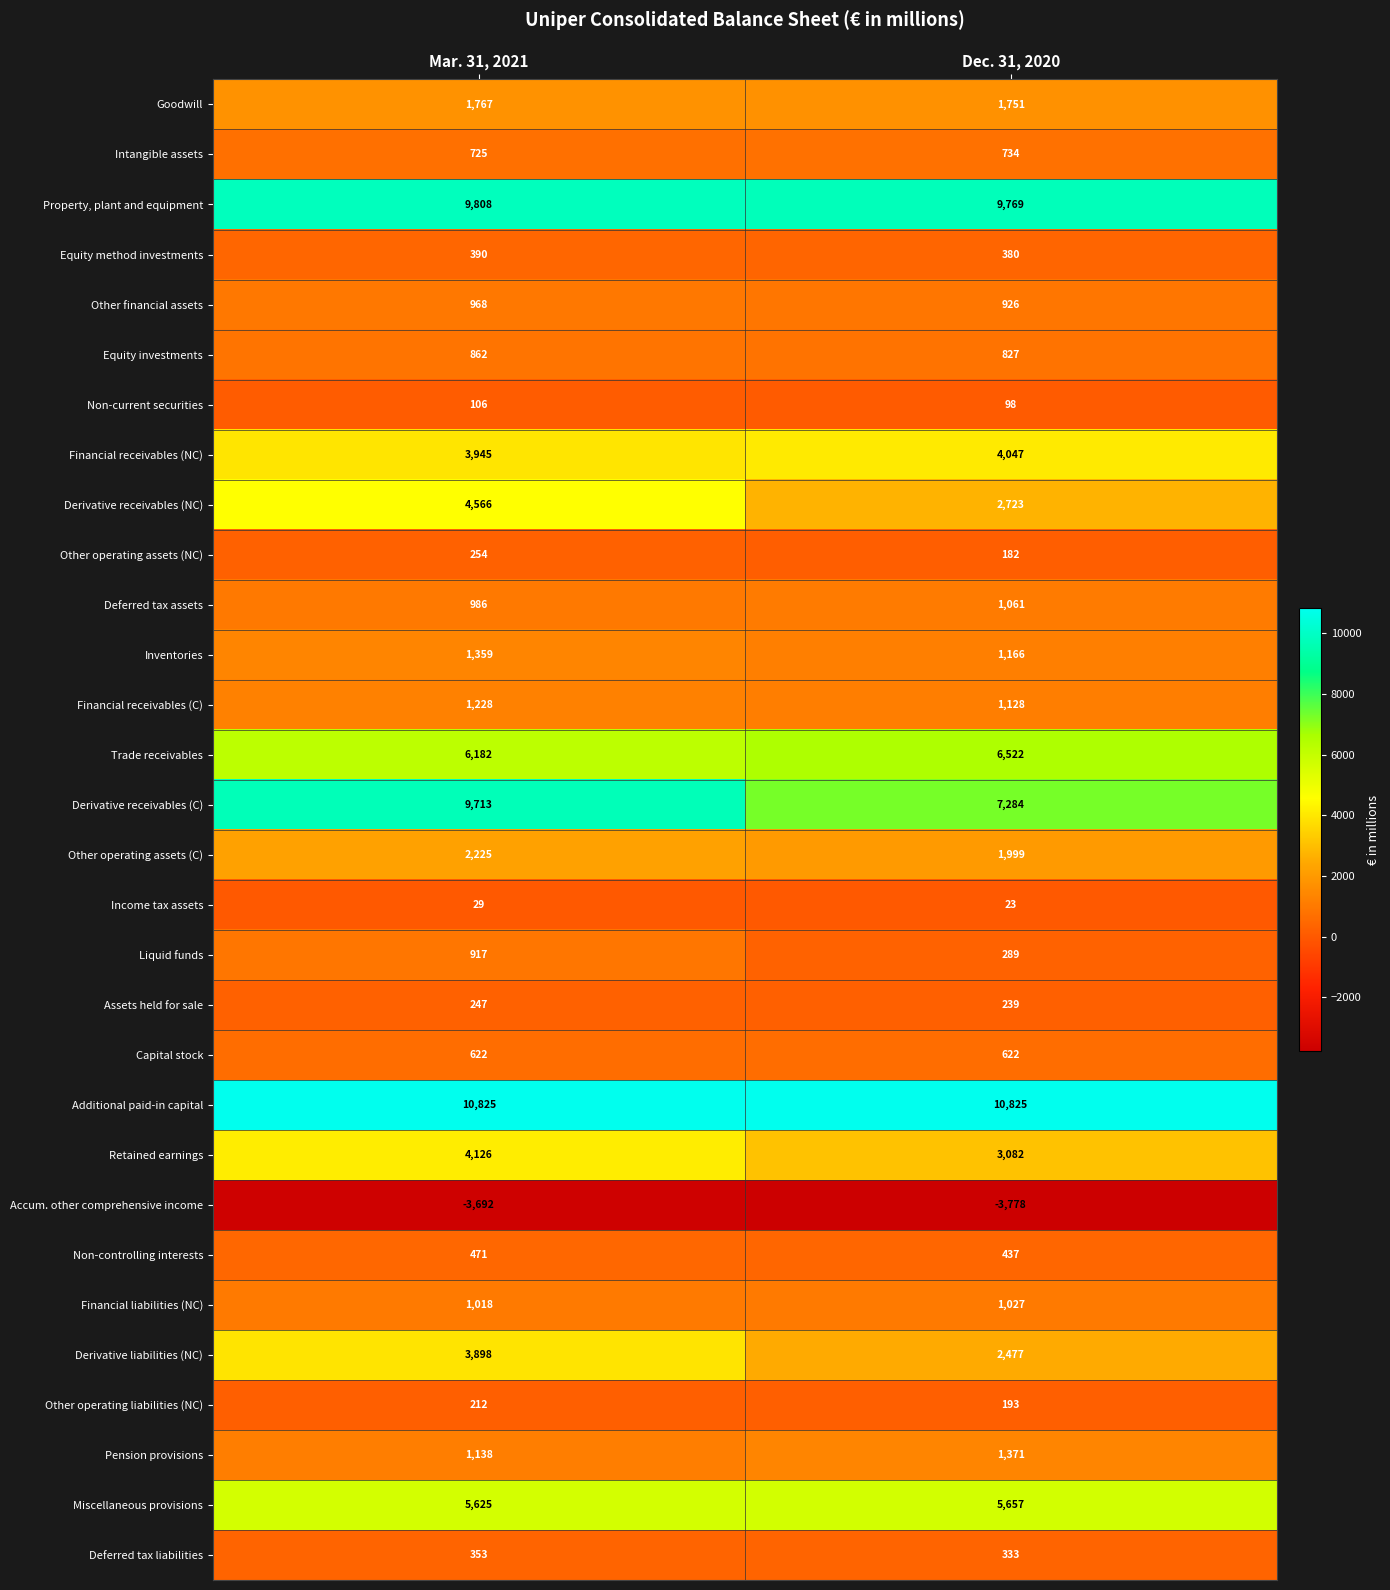

Which series has the largest range (max minus min)?

Derivative receivables (C)